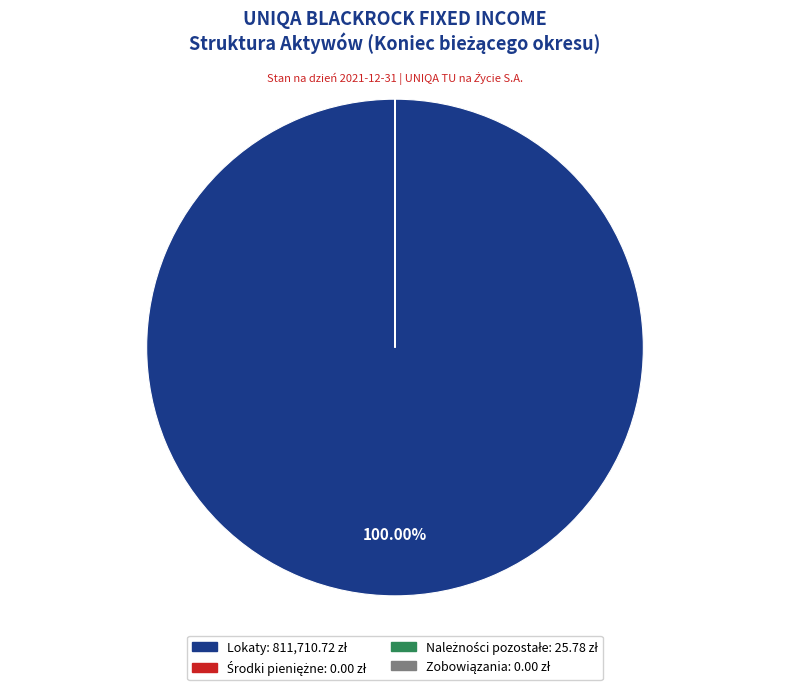

What is the largest slice in the pie chart?

Lokaty